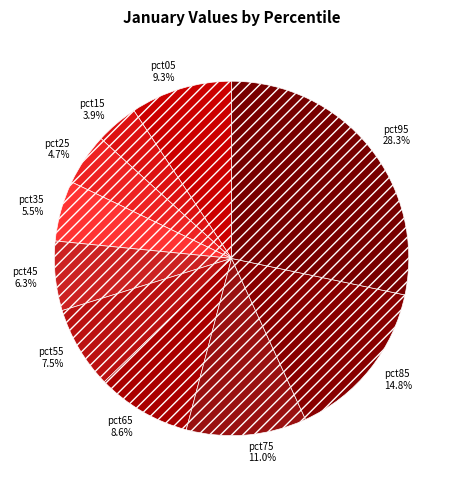

To the nearest percent, what is the combined percentage of pct35 and pct15?

9%